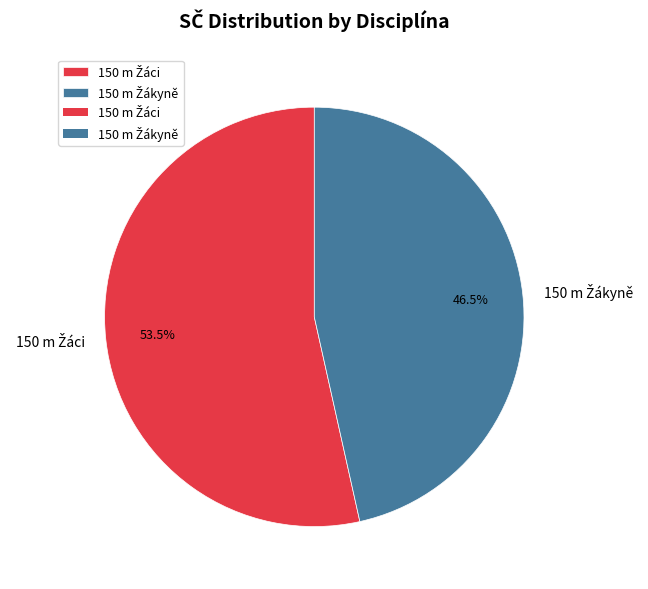

Is there a majority slice in this chart?

Yes